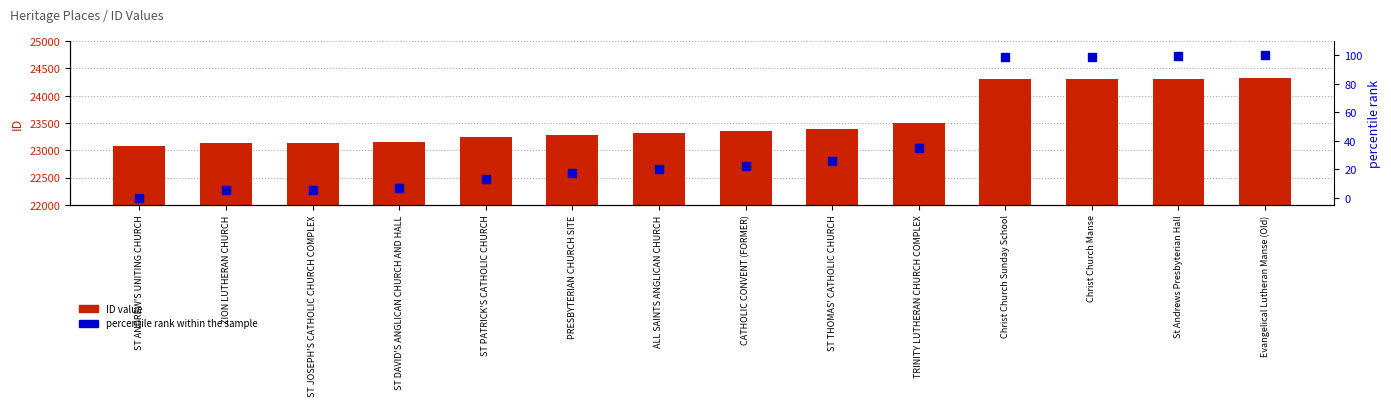

Which series has the largest Y range (max minus min)?

ID value